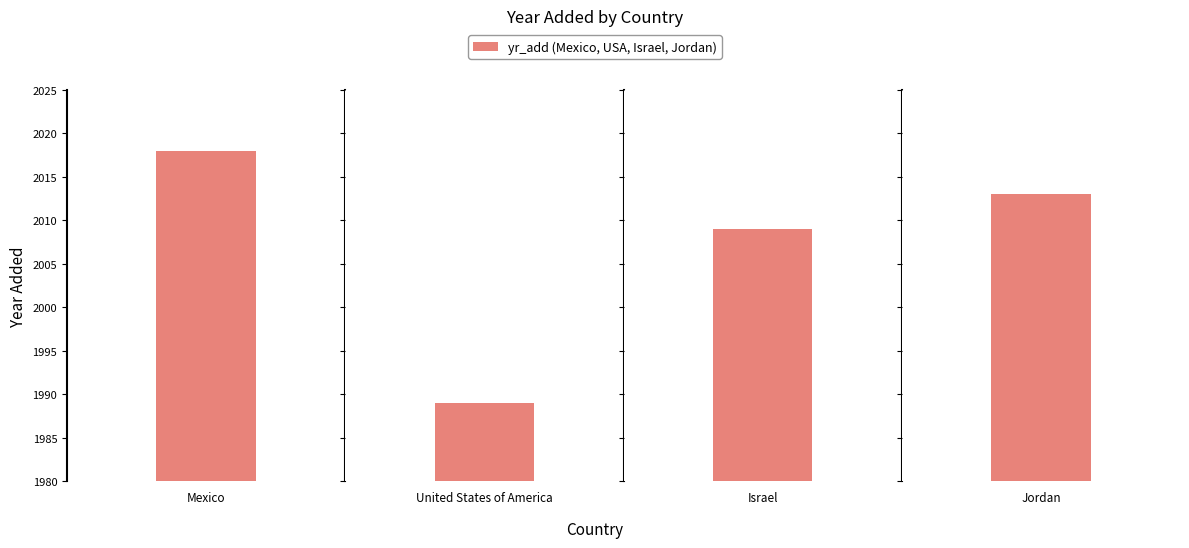

Which label corresponds to the largest value in the chart?

Mexico